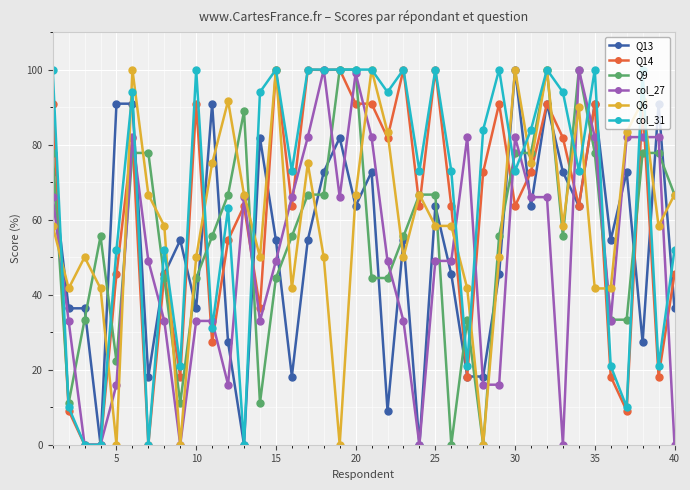

What is the maximum value shown in the chart?

100.0